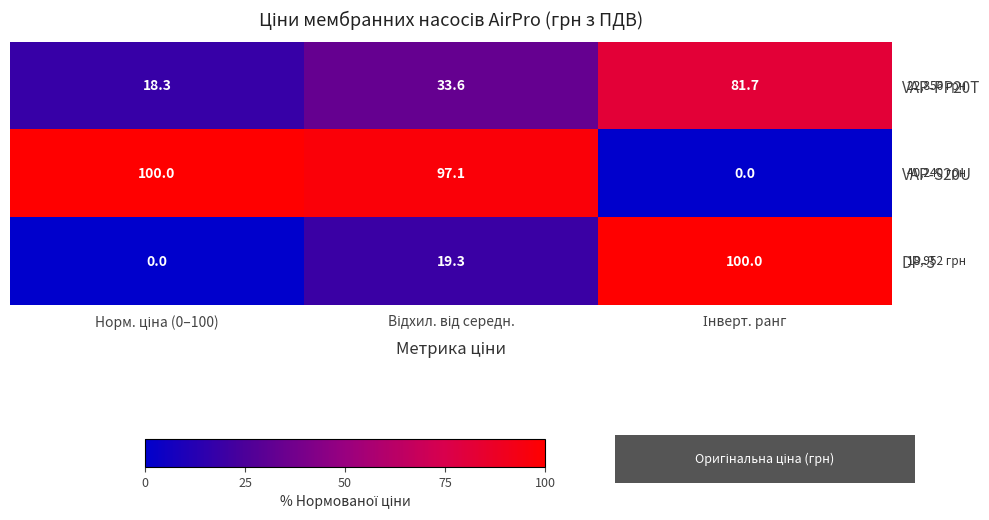

How many categories are shown in the chart?

3